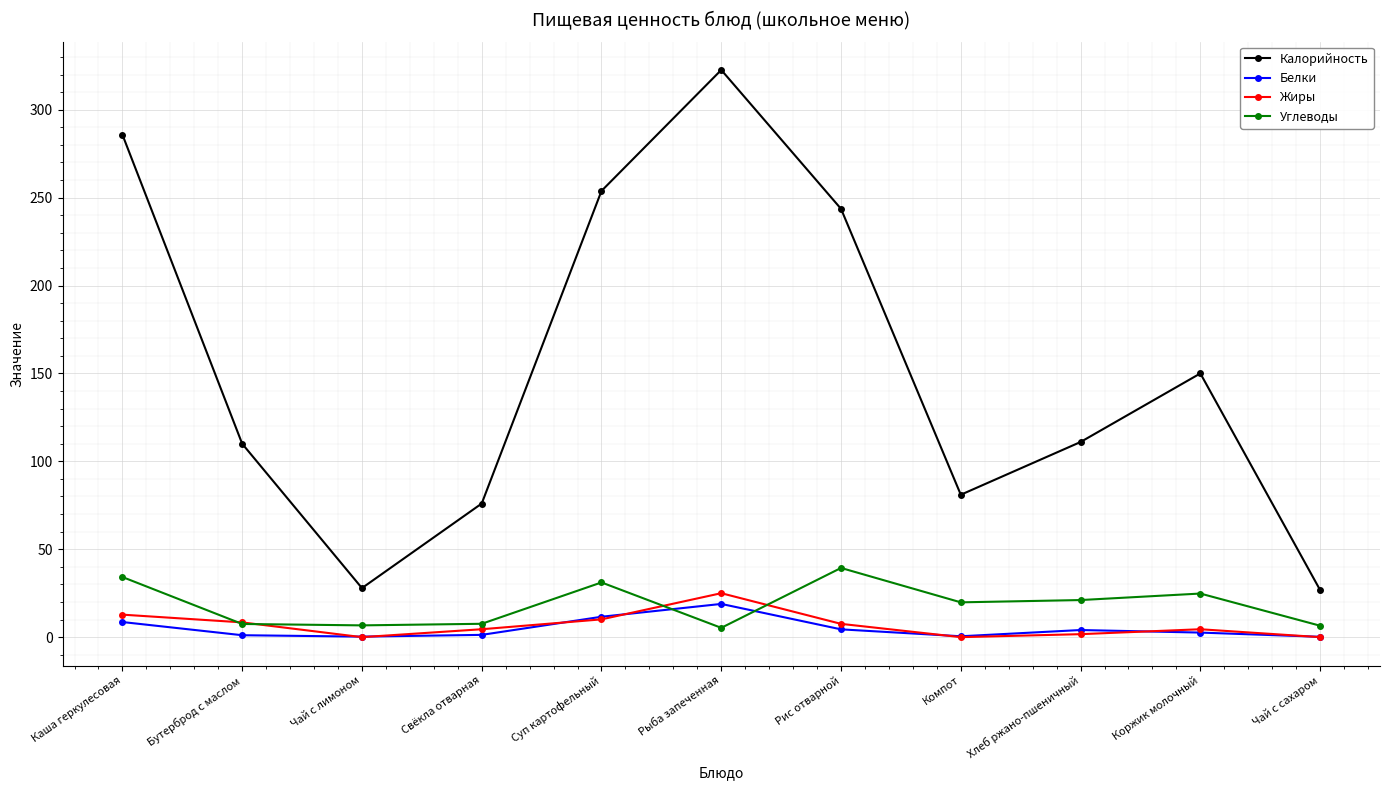

Which series has the widest spread of values?

Калорийность